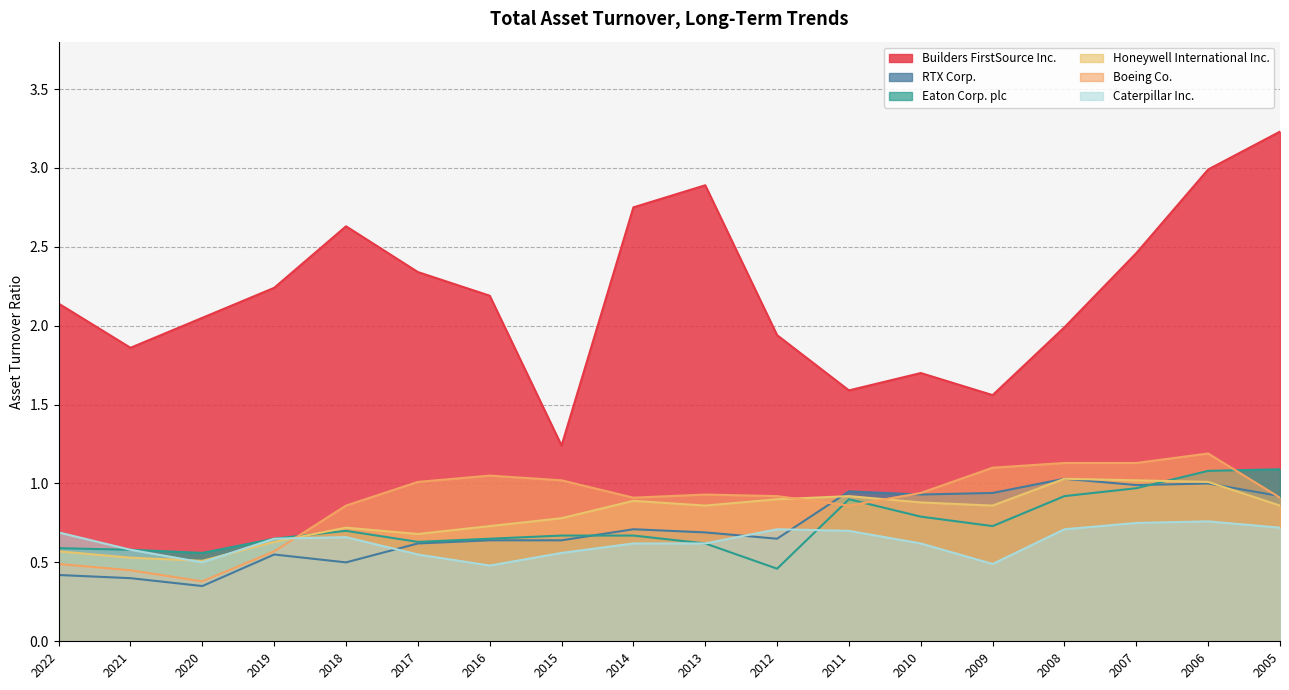

What is the difference between the highest and lowest values at 2012?

1.5